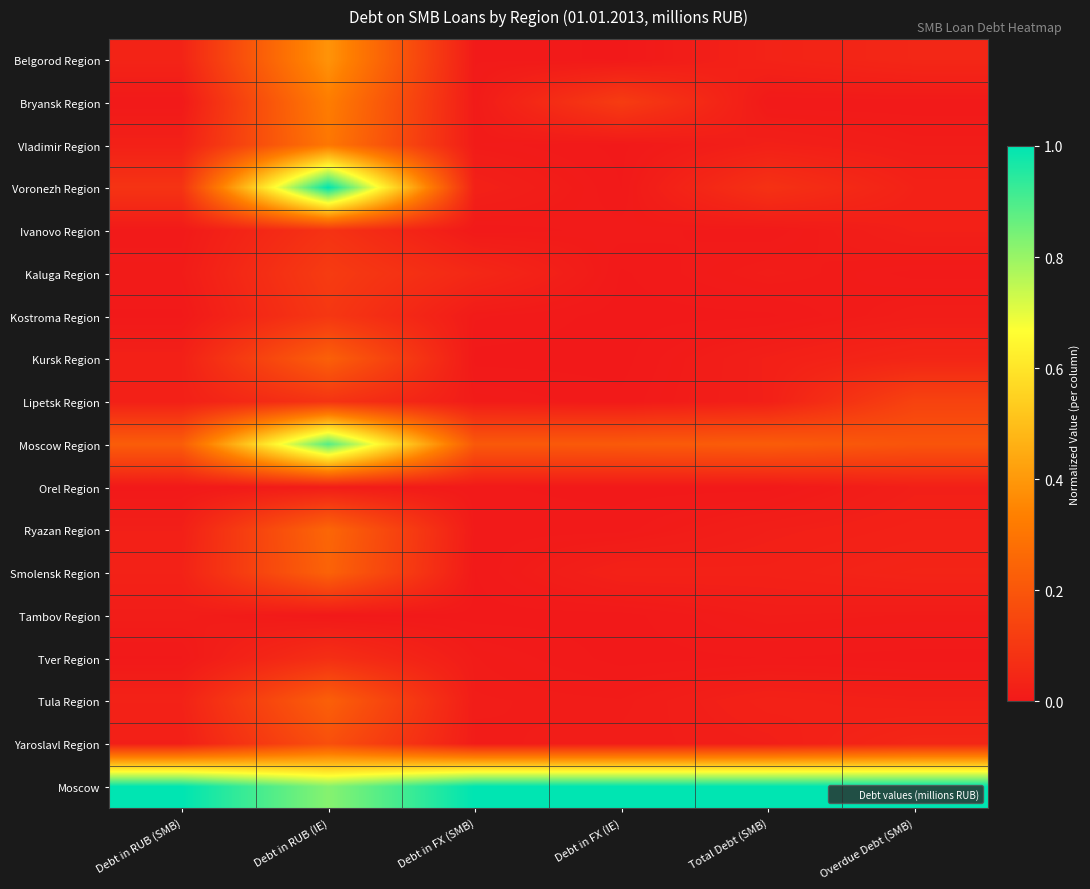

Reading left to right, list all the values displayed in this chart.

Belgorod Region: Debt in RUB (SMB)=0.0	Debt in RUB (IE)=0.4	Debt in FX (SMB)=0.0	Debt in FX (IE)=0.0	Total Debt (SMB)=0.0	Overdue Debt (SMB)=0.0
Bryansk Region: Debt in RUB (SMB)=0.0	Debt in RUB (IE)=0.3	Debt in FX (SMB)=0.0	Debt in FX (IE)=0.1	Total Debt (SMB)=0.0	Overdue Debt (SMB)=0.0
Vladimir Region: Debt in RUB (SMB)=0.0	Debt in RUB (IE)=0.3	Debt in FX (SMB)=0.0	Debt in FX (IE)=0.0	Total Debt (SMB)=0.0	Overdue Debt (SMB)=0.0
Voronezh Region: Debt in RUB (SMB)=0.1	Debt in RUB (IE)=1.0	Debt in FX (SMB)=0.0	Debt in FX (IE)=0.0	Total Debt (SMB)=0.1	Overdue Debt (SMB)=0.0
Ivanovo Region: Debt in RUB (SMB)=0.0	Debt in RUB (IE)=0.1	Debt in FX (SMB)=0.0	Debt in FX (IE)=0.0	Total Debt (SMB)=0.0	Overdue Debt (SMB)=0.0
Kaluga Region: Debt in RUB (SMB)=0.0	Debt in RUB (IE)=0.1	Debt in FX (SMB)=0.0	Debt in FX (IE)=0.0	Total Debt (SMB)=0.0	Overdue Debt (SMB)=0.0
Kostroma Region: Debt in RUB (SMB)=0.0	Debt in RUB (IE)=0.1	Debt in FX (SMB)=0.0	Debt in FX (IE)=0.0	Total Debt (SMB)=0.0	Overdue Debt (SMB)=0.0
Kursk Region: Debt in RUB (SMB)=0.0	Debt in RUB (IE)=0.2	Debt in FX (SMB)=0.0	Debt in FX (IE)=0.0	Total Debt (SMB)=0.0	Overdue Debt (SMB)=0.0
Lipetsk Region: Debt in RUB (SMB)=0.0	Debt in RUB (IE)=0.1	Debt in FX (SMB)=0.0	Debt in FX (IE)=0.0	Total Debt (SMB)=0.0	Overdue Debt (SMB)=0.1
Moscow Region: Debt in RUB (SMB)=0.2	Debt in RUB (IE)=0.9	Debt in FX (SMB)=0.2	Debt in FX (IE)=0.2	Total Debt (SMB)=0.2	Overdue Debt (SMB)=0.2
Orel Region: Debt in RUB (SMB)=0.0	Debt in RUB (IE)=0.0	Debt in FX (SMB)=0.0	Debt in FX (IE)=0.0	Total Debt (SMB)=0.0	Overdue Debt (SMB)=0.0
Ryazan Region: Debt in RUB (SMB)=0.0	Debt in RUB (IE)=0.3	Debt in FX (SMB)=0.0	Debt in FX (IE)=0.0	Total Debt (SMB)=0.0	Overdue Debt (SMB)=0.0
Smolensk Region: Debt in RUB (SMB)=0.0	Debt in RUB (IE)=0.2	Debt in FX (SMB)=0.0	Debt in FX (IE)=0.0	Total Debt (SMB)=0.0	Overdue Debt (SMB)=0.0
Tambov Region: Debt in RUB (SMB)=0.0	Debt in RUB (IE)=0.0	Debt in FX (SMB)=0.0	Debt in FX (IE)=0.0	Total Debt (SMB)=0.0	Overdue Debt (SMB)=0.0
Tver Region: Debt in RUB (SMB)=0.0	Debt in RUB (IE)=0.1	Debt in FX (SMB)=0.0	Debt in FX (IE)=0.0	Total Debt (SMB)=0.0	Overdue Debt (SMB)=0.0
Tula Region: Debt in RUB (SMB)=0.0	Debt in RUB (IE)=0.2	Debt in FX (SMB)=0.0	Debt in FX (IE)=0.0	Total Debt (SMB)=0.0	Overdue Debt (SMB)=0.0
Yaroslavl Region: Debt in RUB (SMB)=0.0	Debt in RUB (IE)=0.2	Debt in FX (SMB)=0.0	Debt in FX (IE)=0.0	Total Debt (SMB)=0.0	Overdue Debt (SMB)=0.0
Moscow: Debt in RUB (SMB)=1.0	Debt in RUB (IE)=0.8	Debt in FX (SMB)=1.0	Debt in FX (IE)=1.0	Total Debt (SMB)=1.0	Overdue Debt (SMB)=1.0